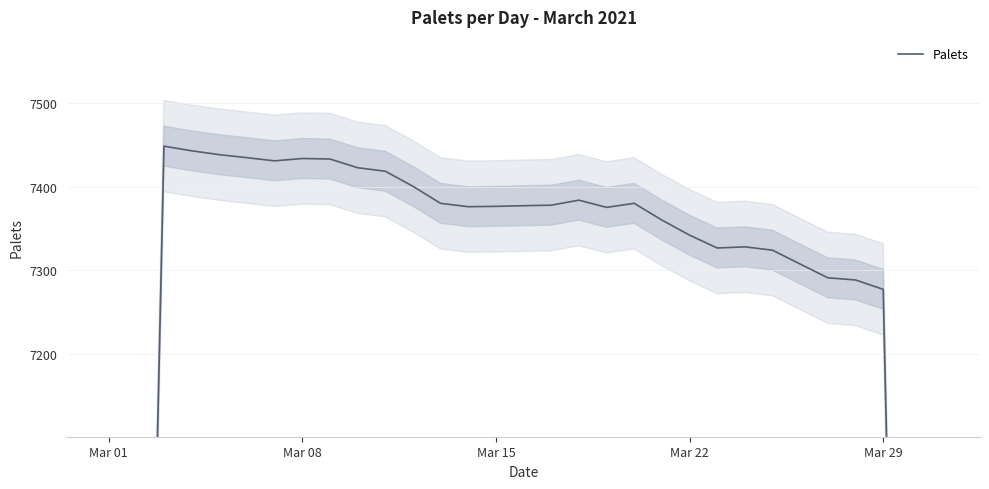

What is the label of the 3rd point from the left?

Mar 15